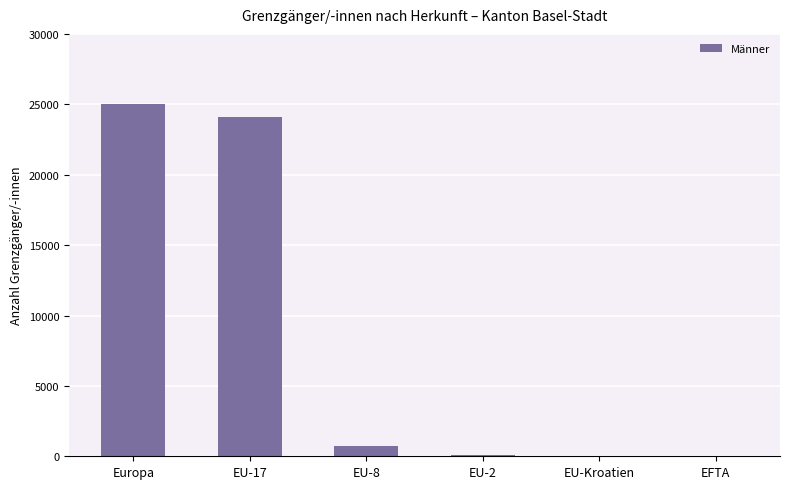

The value at EU-17 is 24095. True or false?

True